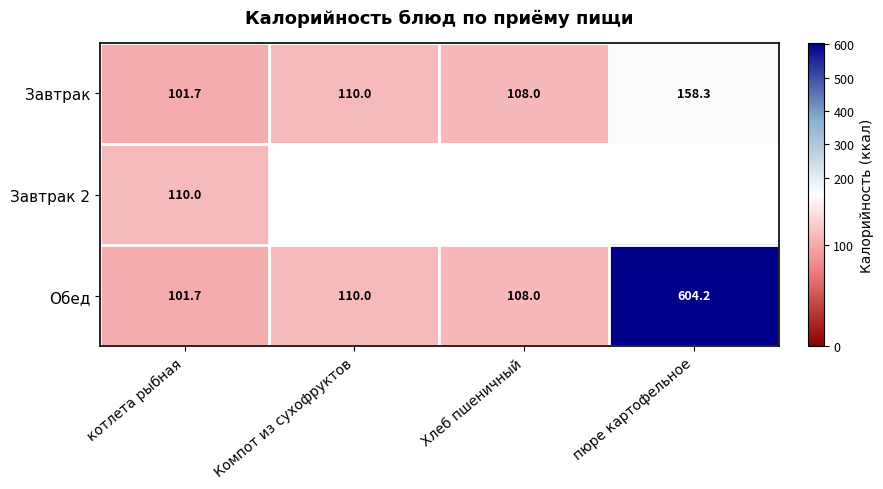

What is the difference between the Завтрак values at пюре картофельное and Хлеб пшеничный?

50.3